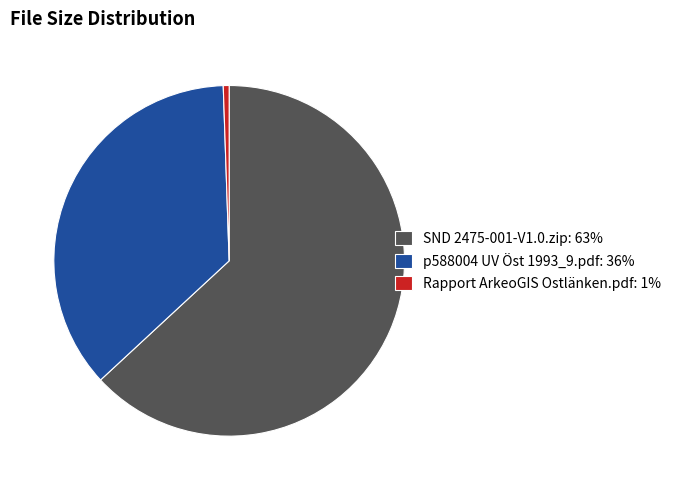

Is there any slice that represents more than half of the pie?

Yes